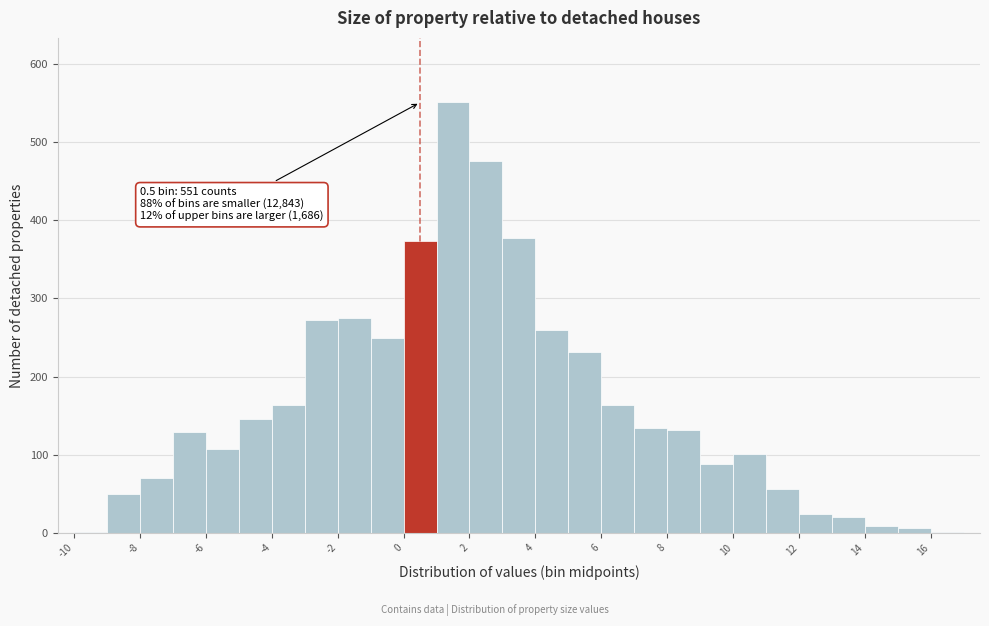

Which range on the x-axis has the tallest bar?

1 to 2